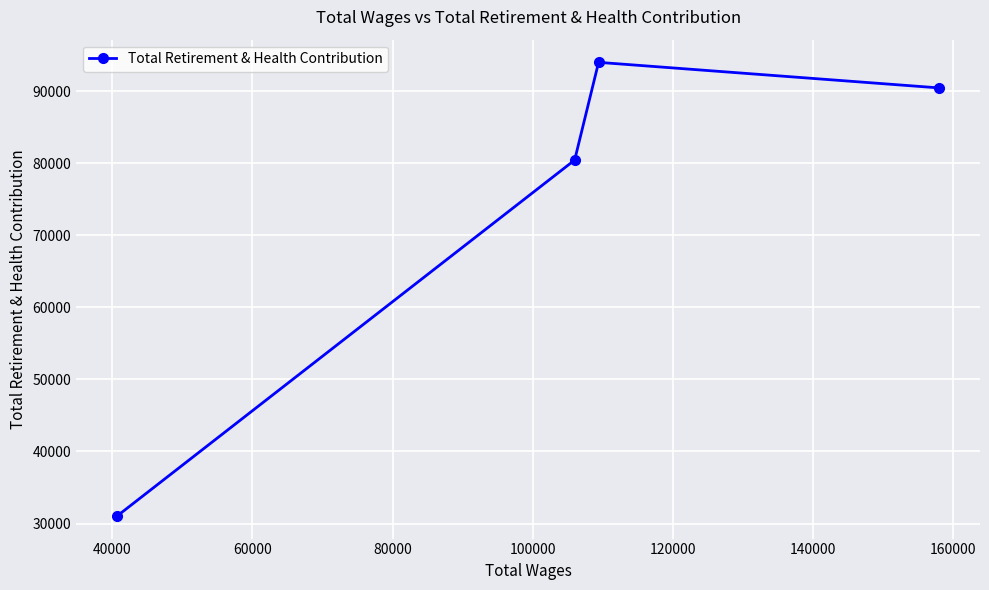

True or false: there are more than 1 points higher than both neighbors.

False